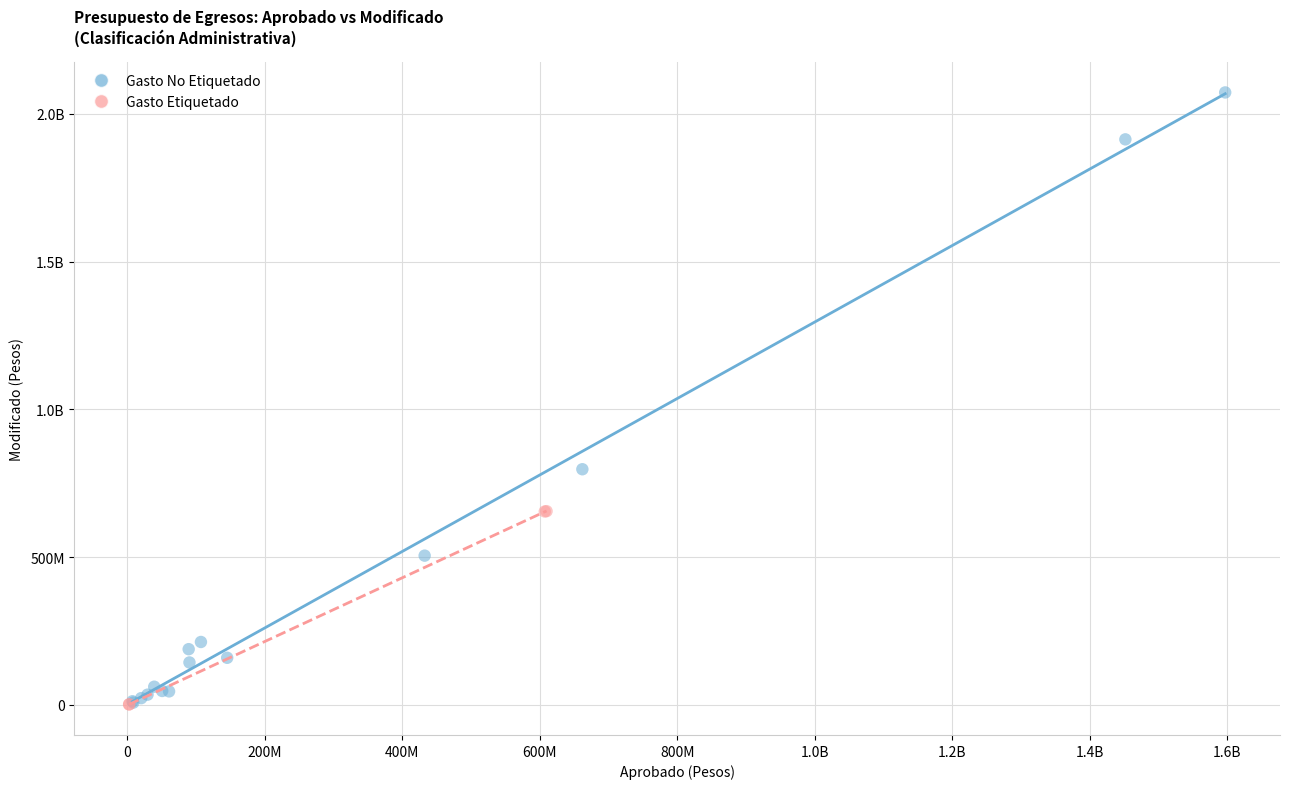

What are all the series names shown in the legend?

Gasto No Etiquetado, Gasto Etiquetado